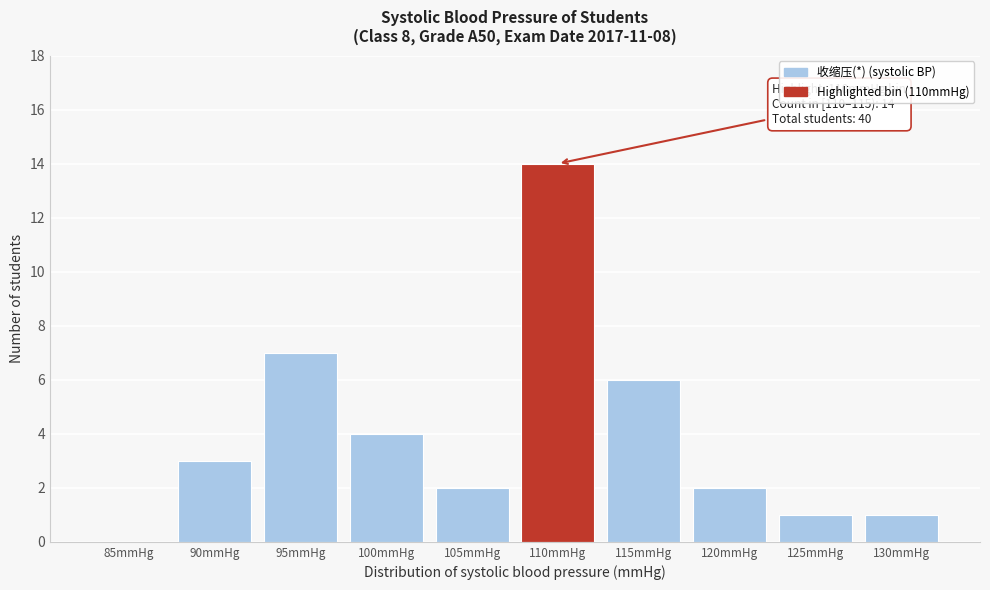

Reading left to right, what are all the values shown in this chart?

85mmHg=0	90mmHg=3	95mmHg=7	100mmHg=4	105mmHg=2	110mmHg=14	115mmHg=6	120mmHg=2	125mmHg=1	130mmHg=1